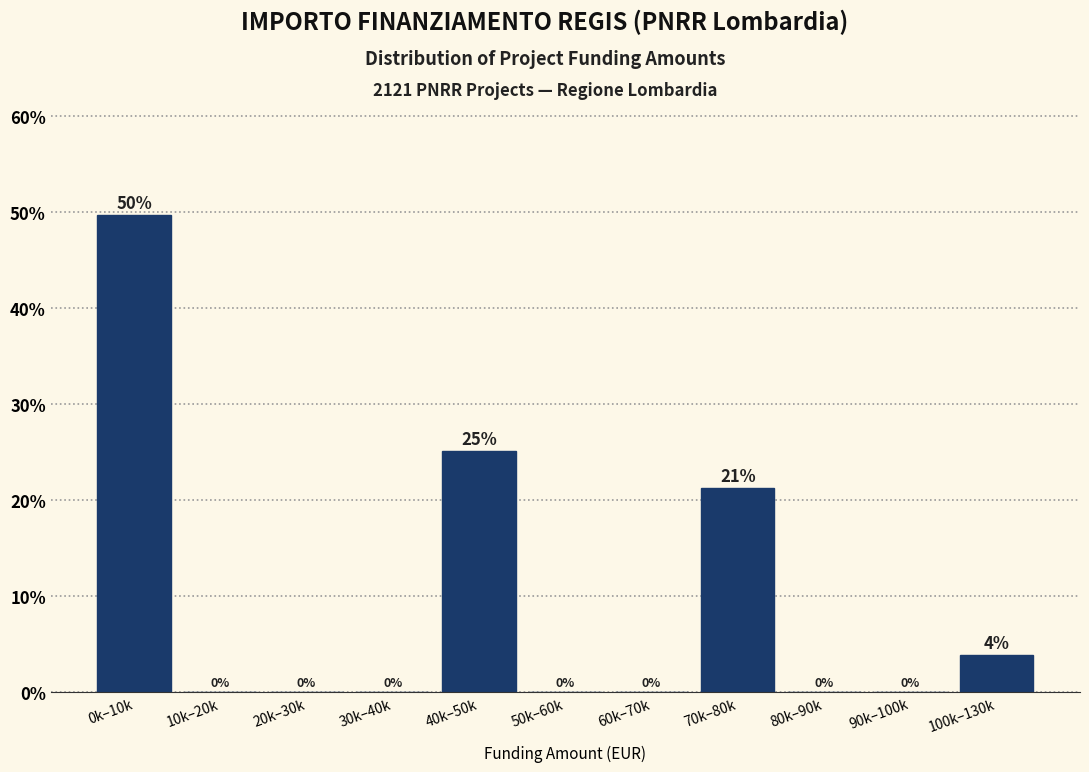

Which has a higher value, 40k–50k or 90k–100k?

40k–50k